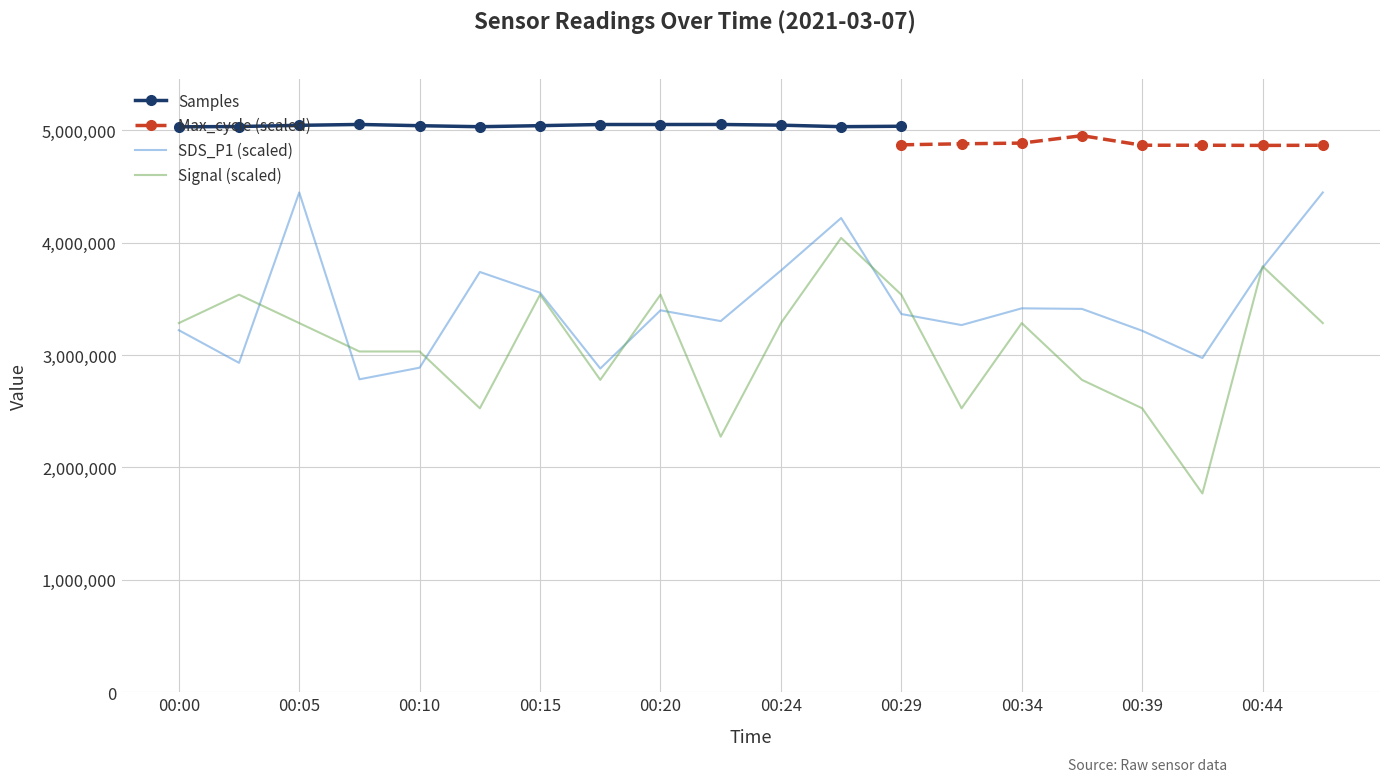

What is the approximate value of Signal (scaled) at 00:20?

3536672.3